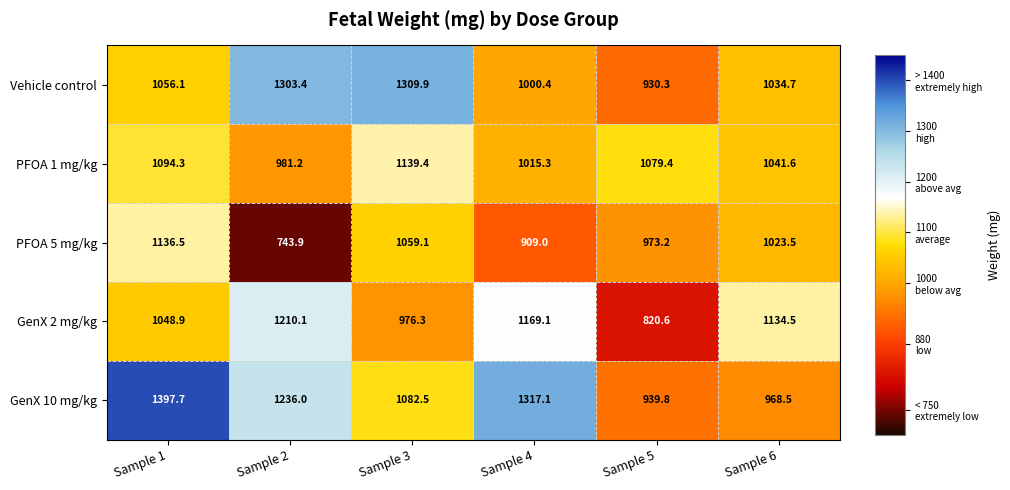

What is the smallest value displayed?

743.9